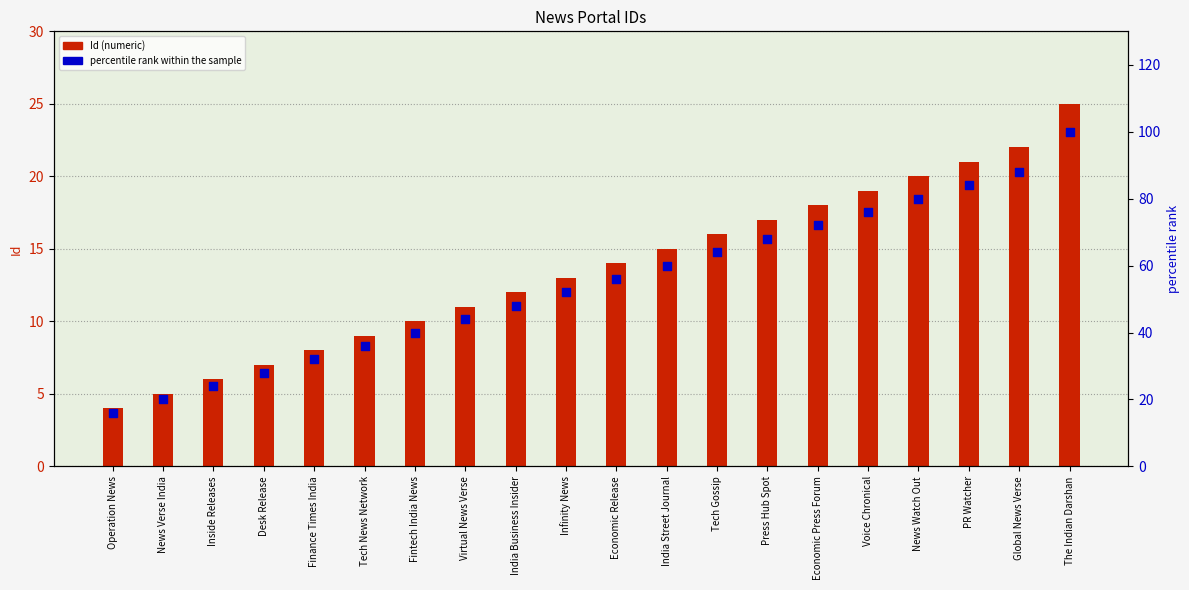

What are all the series names shown in the legend?

Id (numeric), percentile rank within the sample